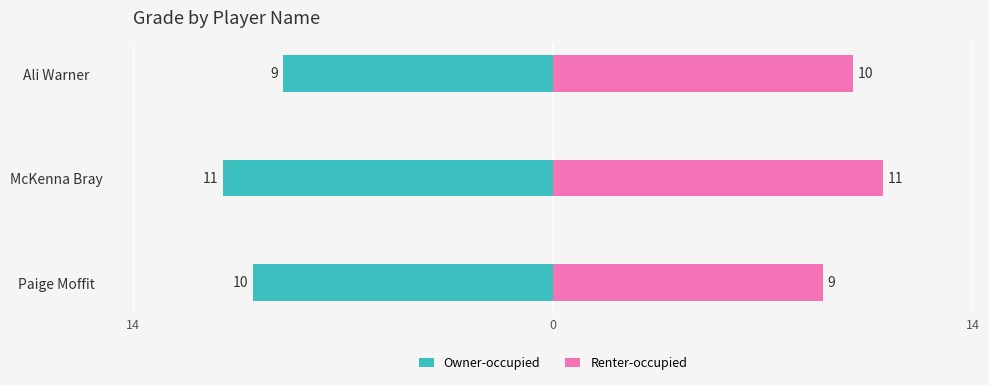

Which has a higher value, Paige Moffit or McKenna Bray?

Paige Moffit